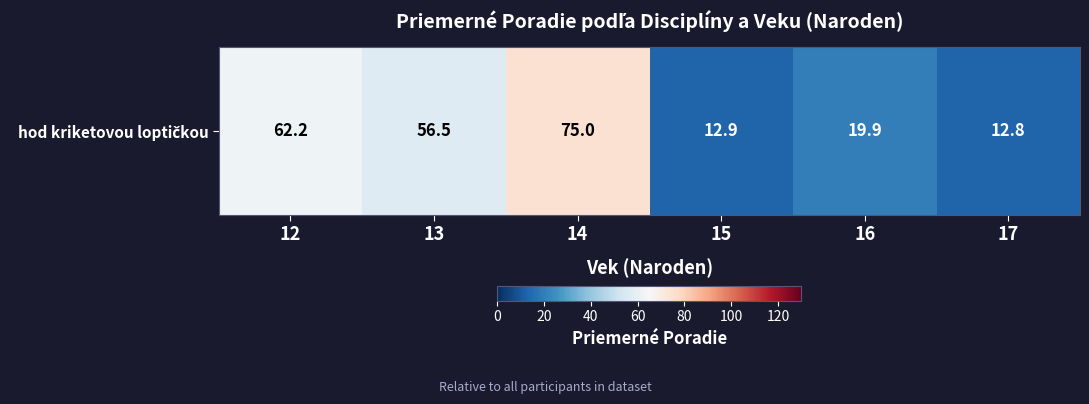

Reading left to right, transcribe all the data shown in this chart.

62.2	56.5	75.0	12.9	19.9	12.8